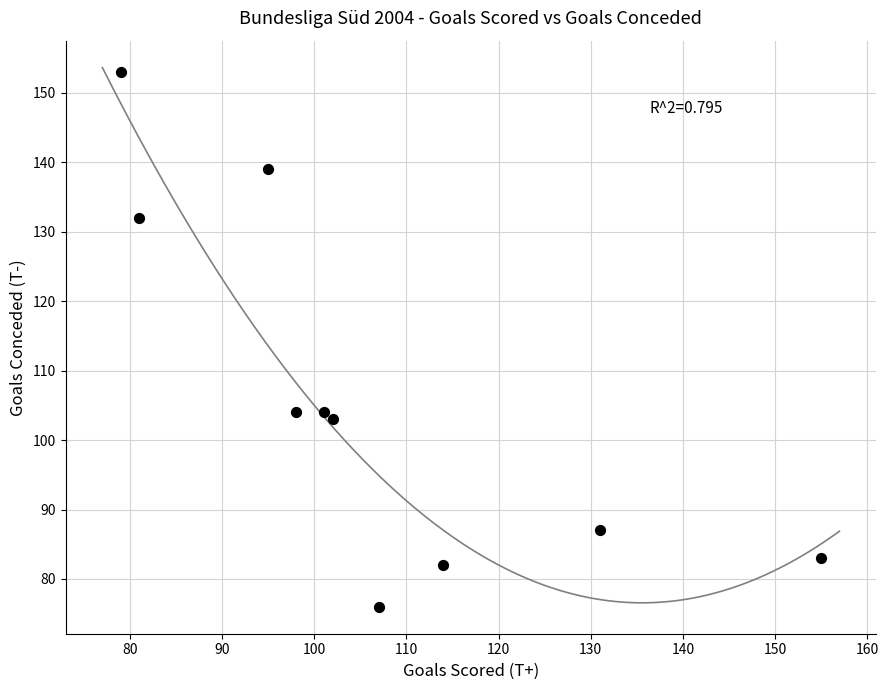

What is the average X value?

106